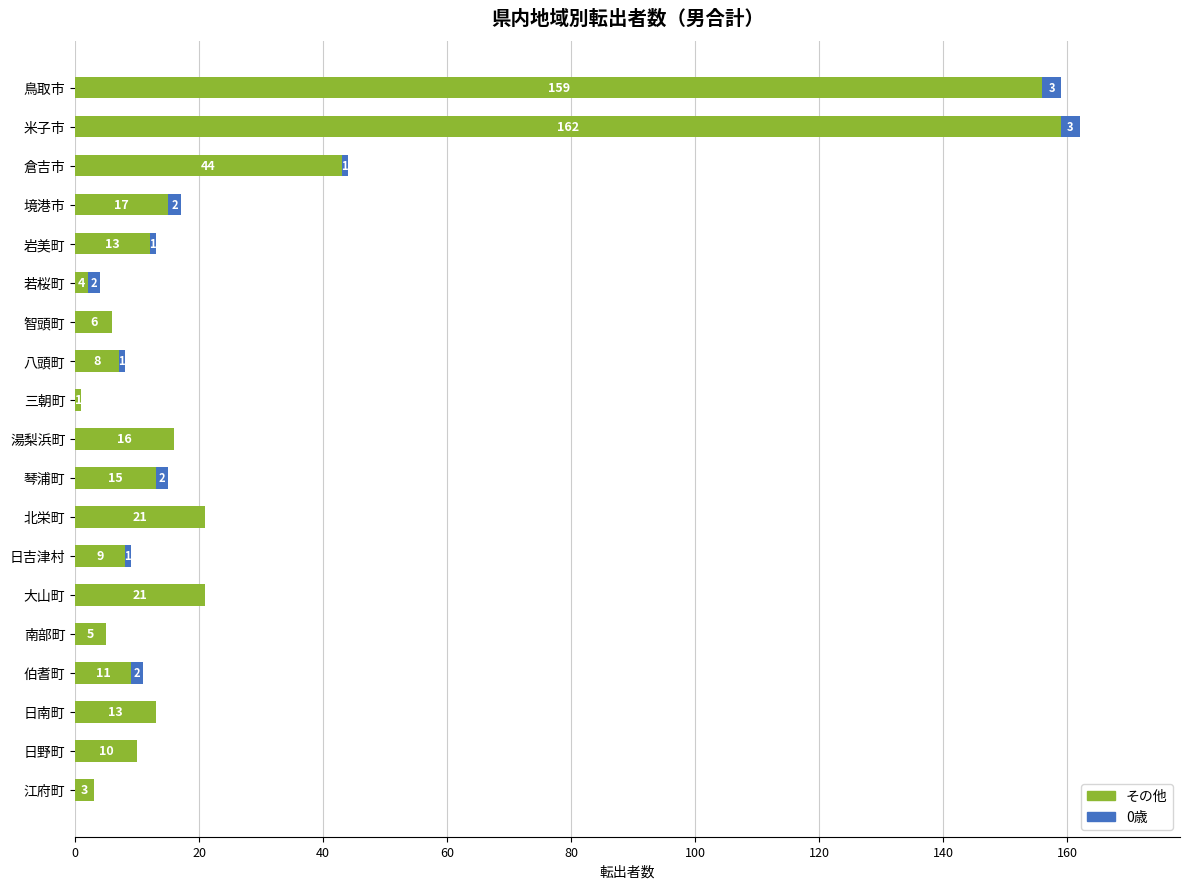

The value of その他 at 倉吉市 is 43. True or false?

True